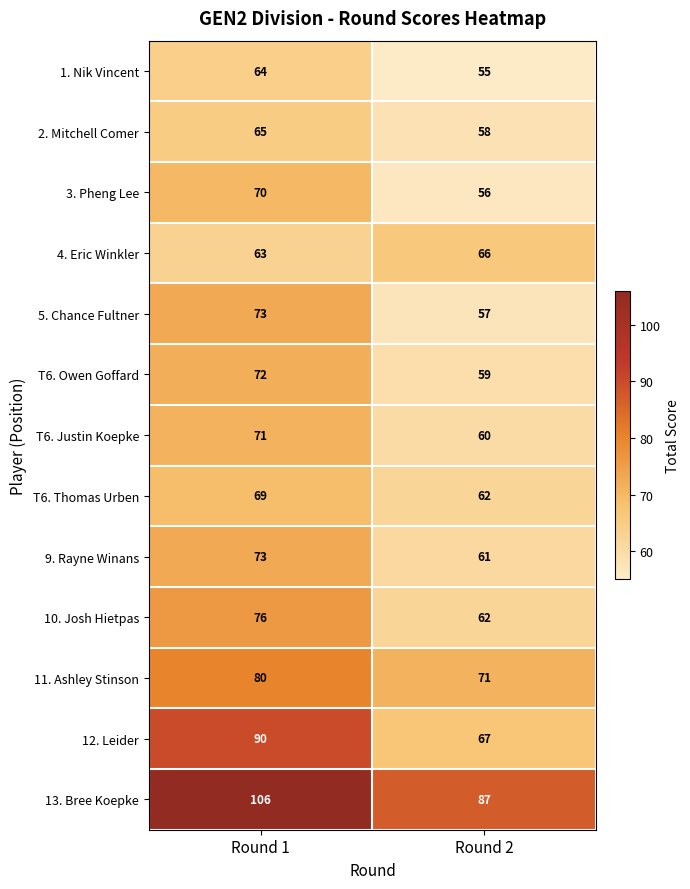

Which series has the largest total across all categories?

13. Bree Koepke